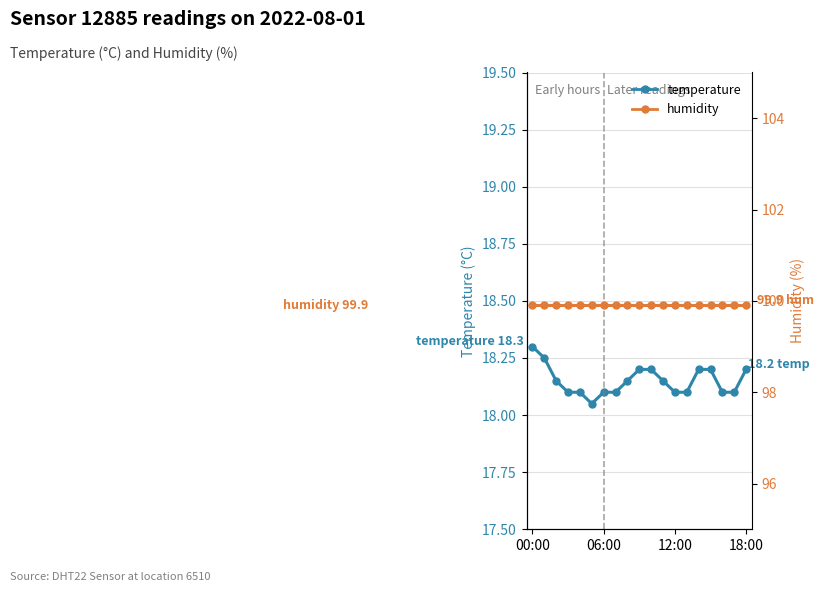

What is the sum of all humidity values?

1898.1